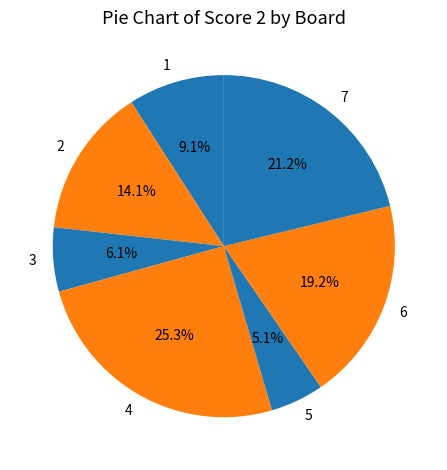

Is the sum of 4 and 3 greater than half?

No